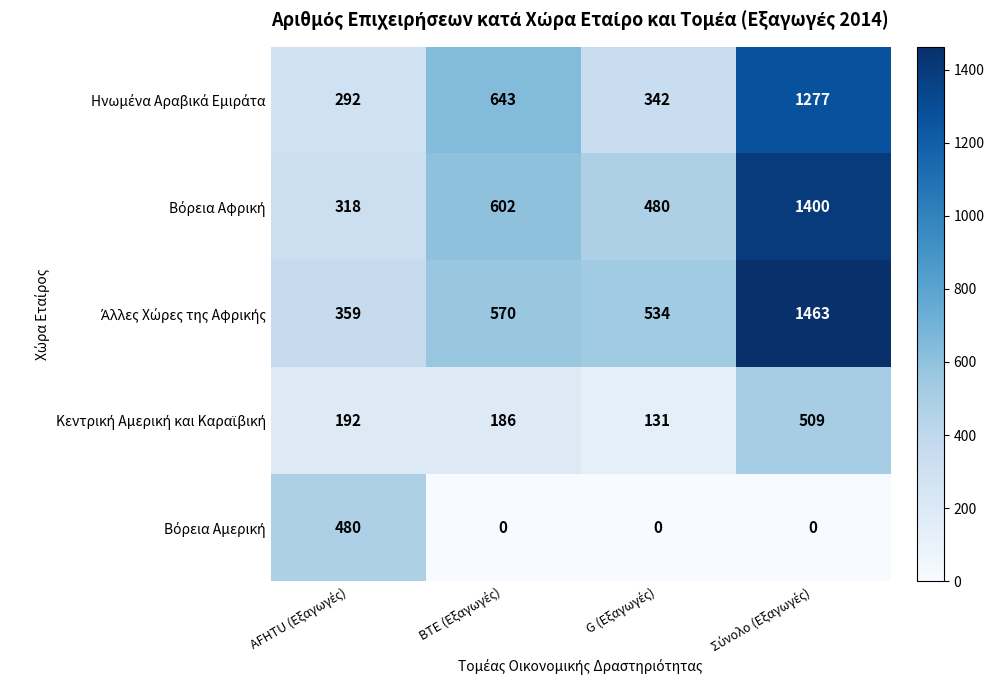

At how many categories does at least one series exceed 189?

4